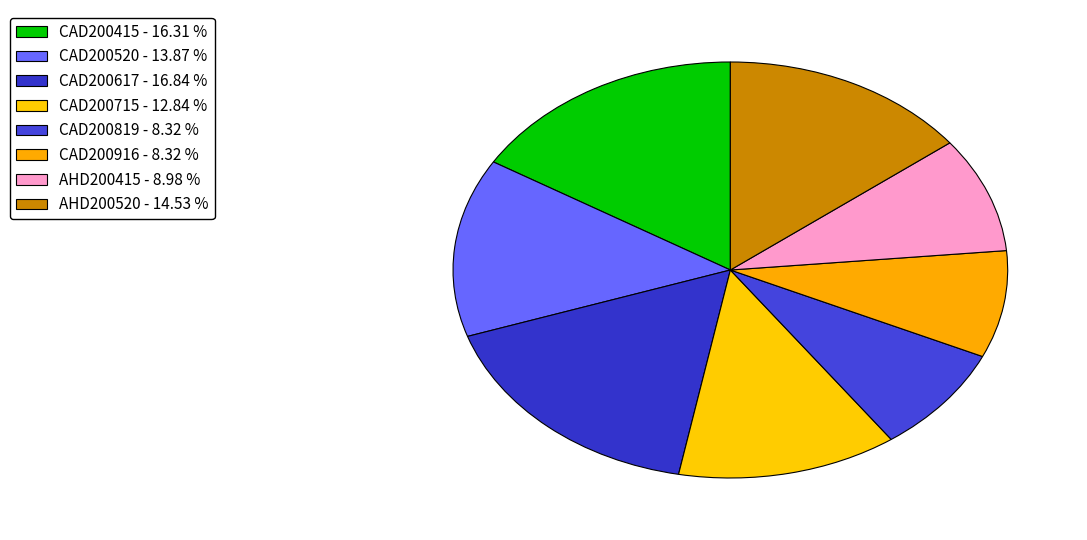

The CAD200819 slice represents 8% of the pie. True or false?

True